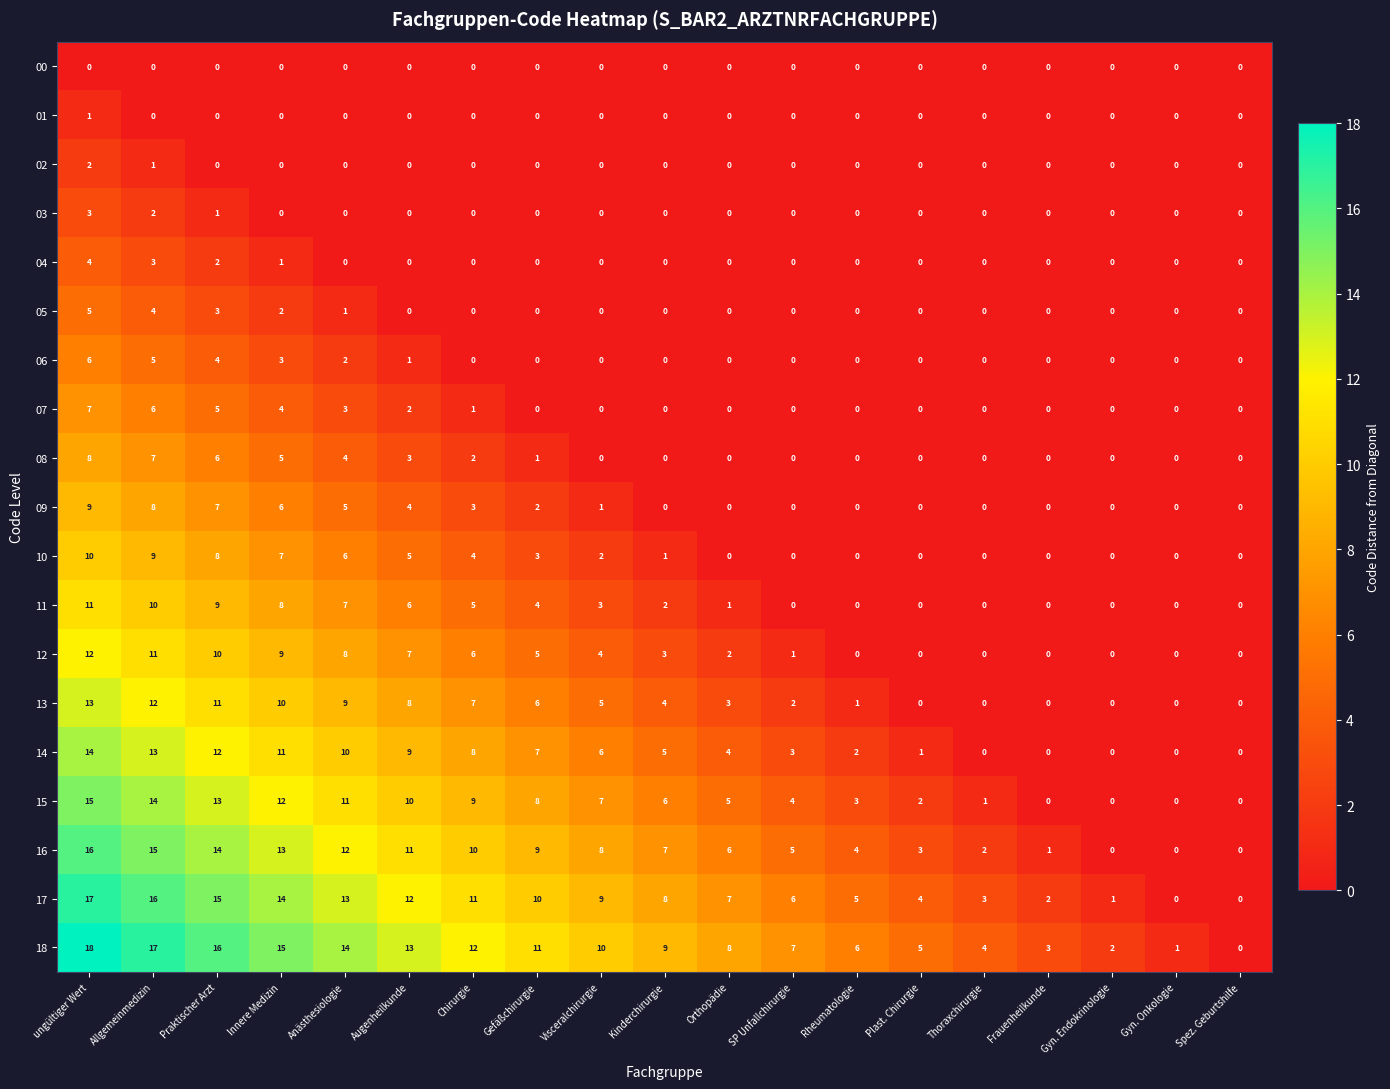

Is the value of 04 at Allgemeinmedizin greater than the value of 08 at Thoraxchirurgie?

Yes